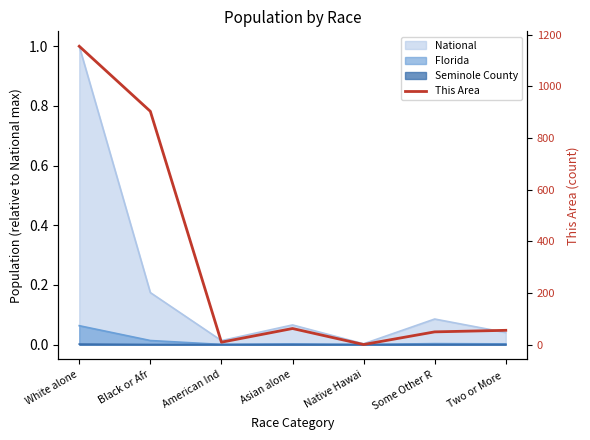

Reading right to left, what are all the values shown in this chart?

55	49	0	62	9	903	1155